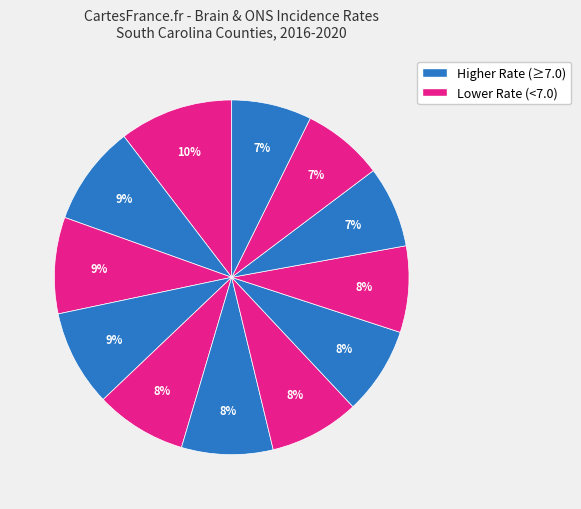

To the nearest percent, what is the average slice percentage?

8%